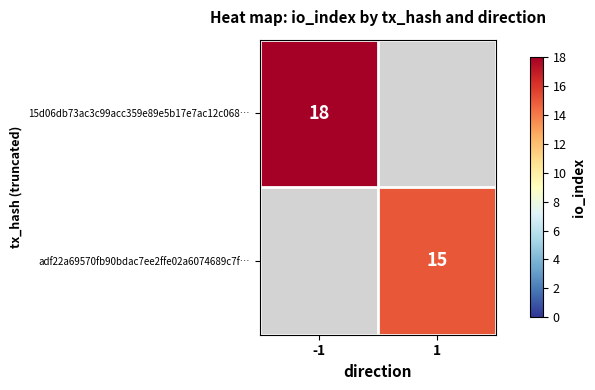

The value of adf22a69570fb90bdac7ee2ffe02a6074689c7f… at 1 is 15. True or false?

True